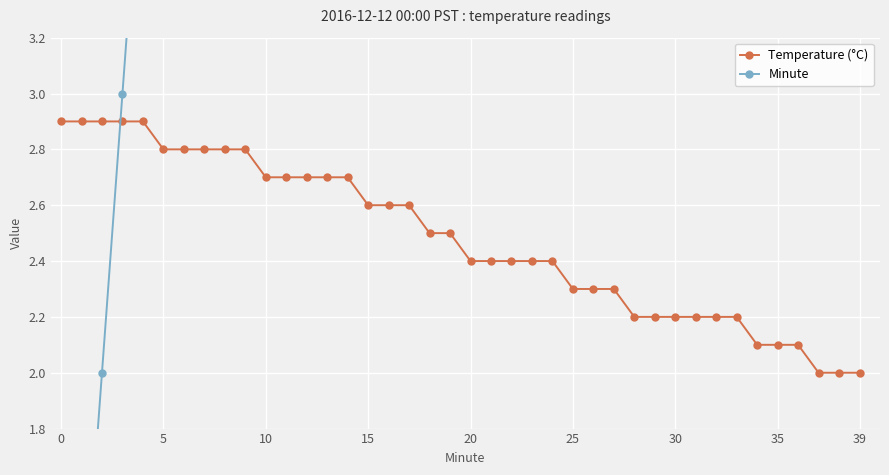

What is the sum of all Minute values?

780.0